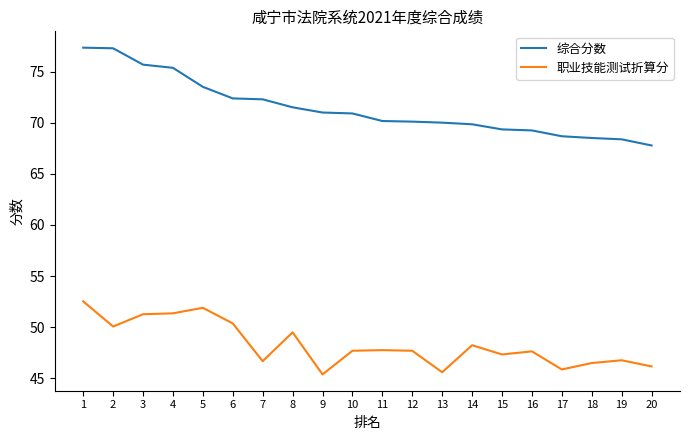

Between 1 and 3, which series saw the biggest shift?

综合分数